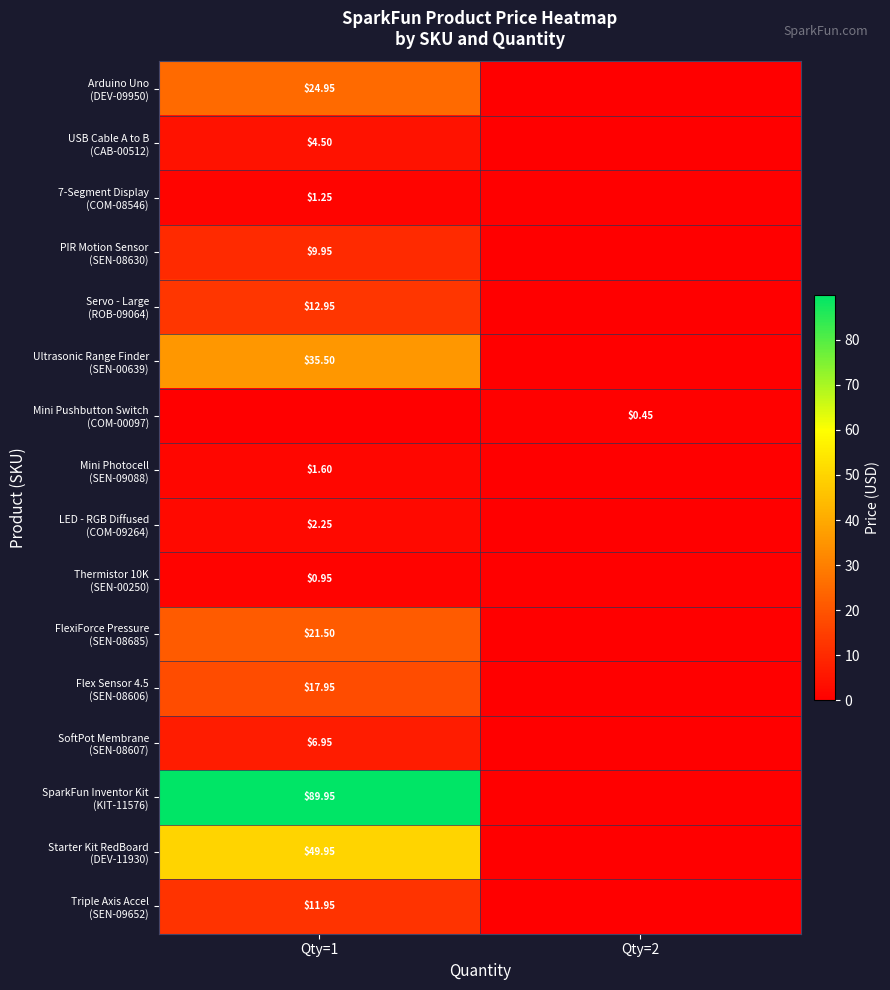

What is the average value of the SoftPot Membrane (SEN-08607) series?

3.5